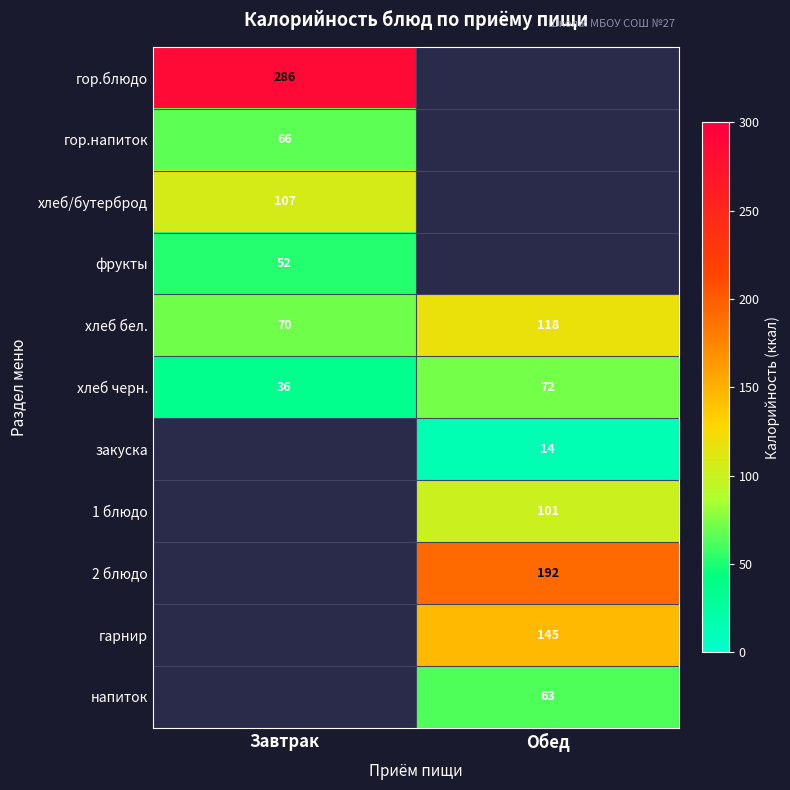

Is the value of хлеб бел. at Завтрак greater than the value of напиток at Обед?

Yes